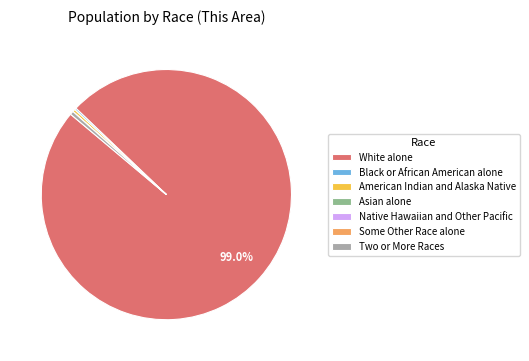

What is the majority slice?

White alone